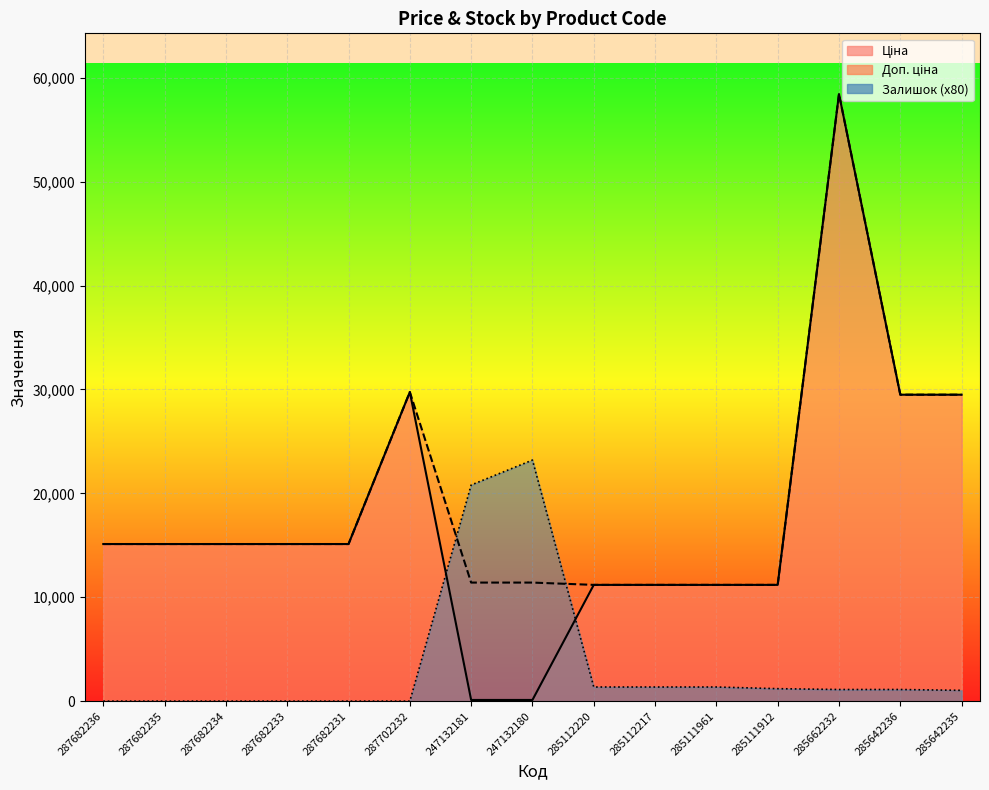

What is the value of the Доп. ціна point at the 11th from the left?

11188.2